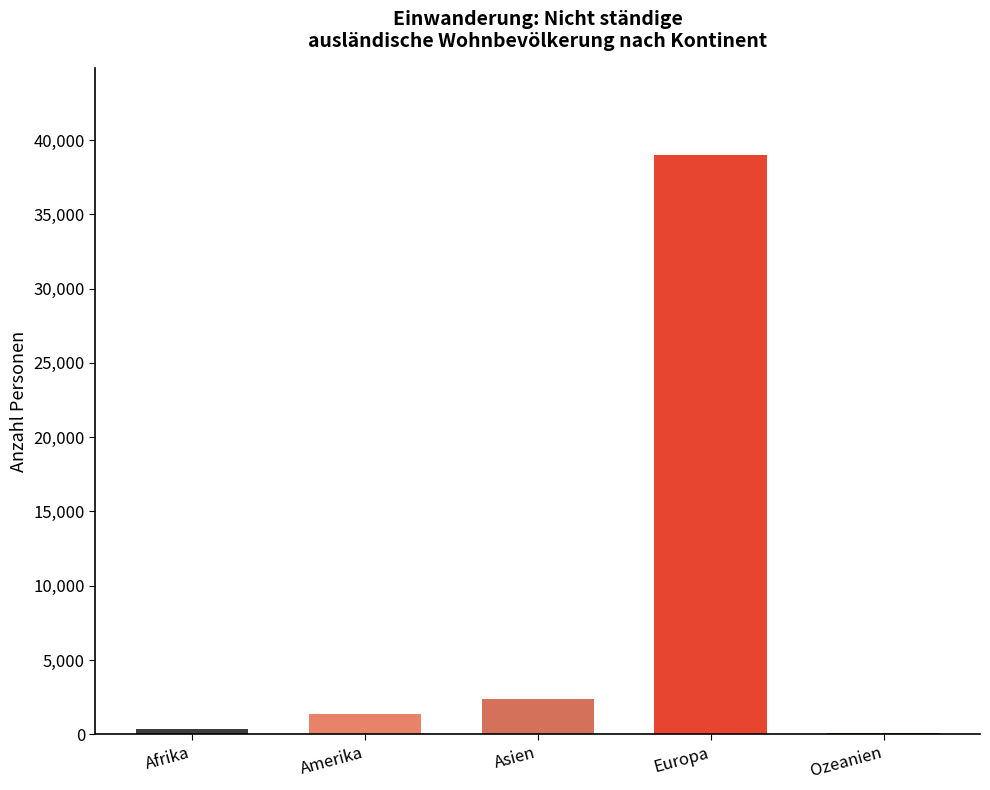

What is the sum of all values?

43179